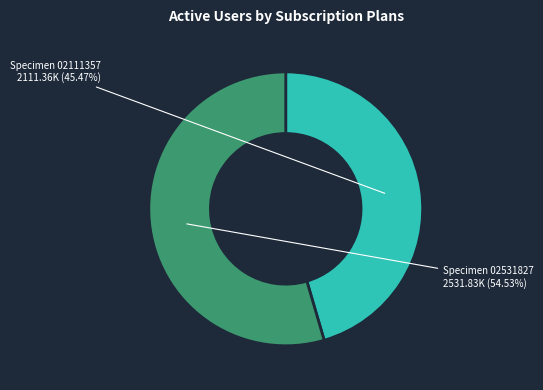

Does any single category account for the majority?

Yes